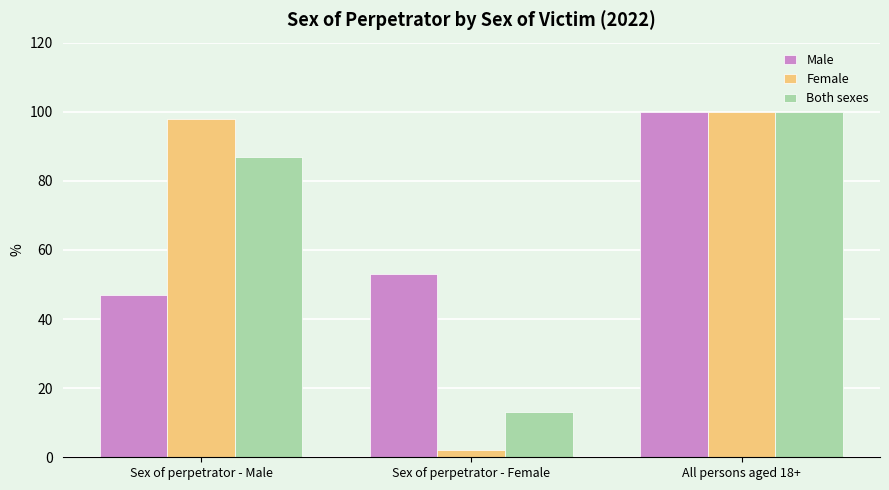

Reading right to left, what are all the values shown in this chart?

Male: 100	53	47
Female: 100	2	98
Both sexes: 100	13	87